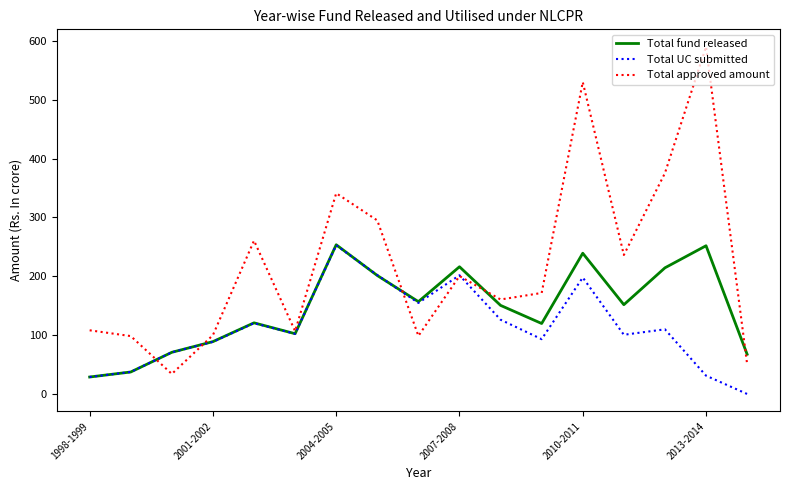

Count the number of categories in the chart.

17